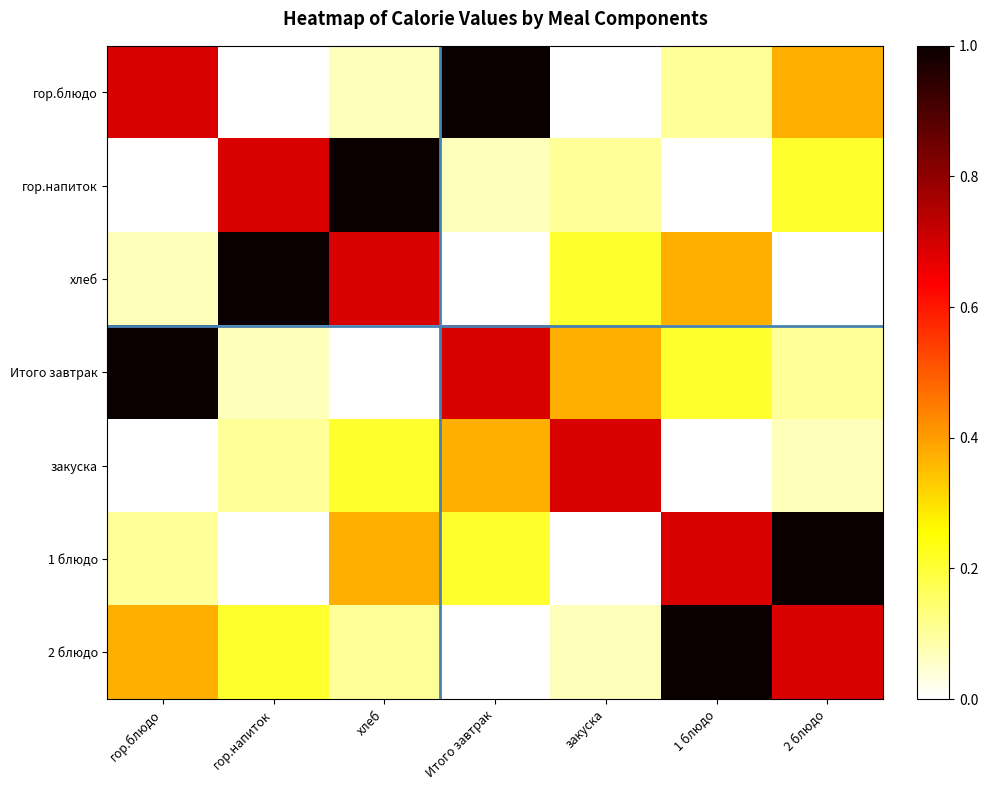

At which category does the chart reach its minimum across all series?

закуска